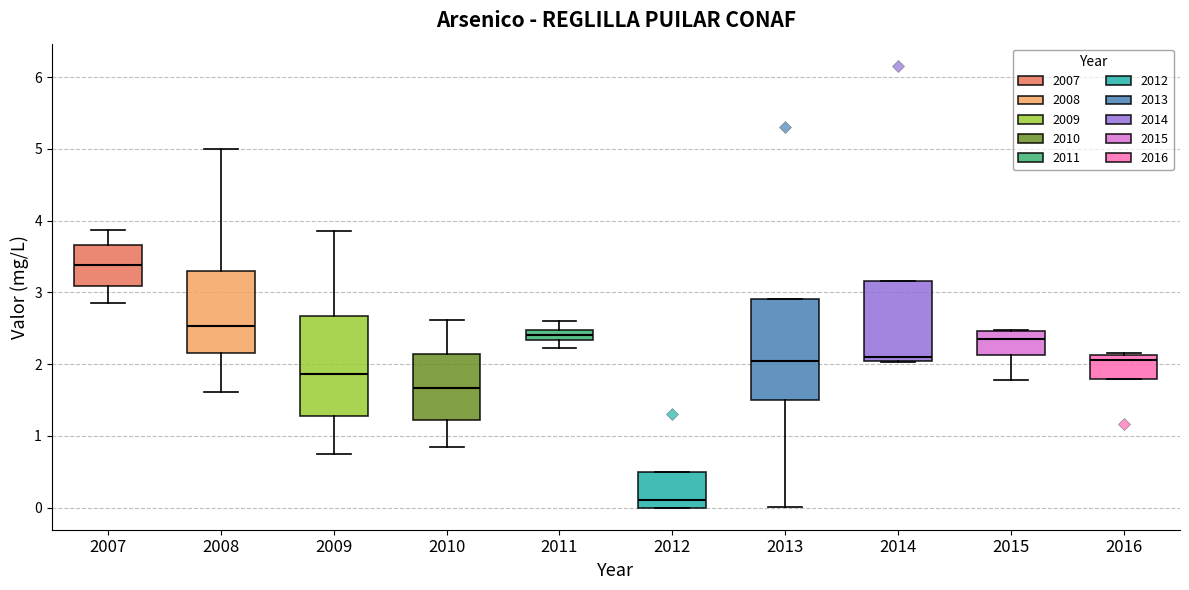

Where is the upper edge of the box at x = 2012 on the y-axis? The values are not printed on the chart, so give them approximately, as read against the axis.

0.5